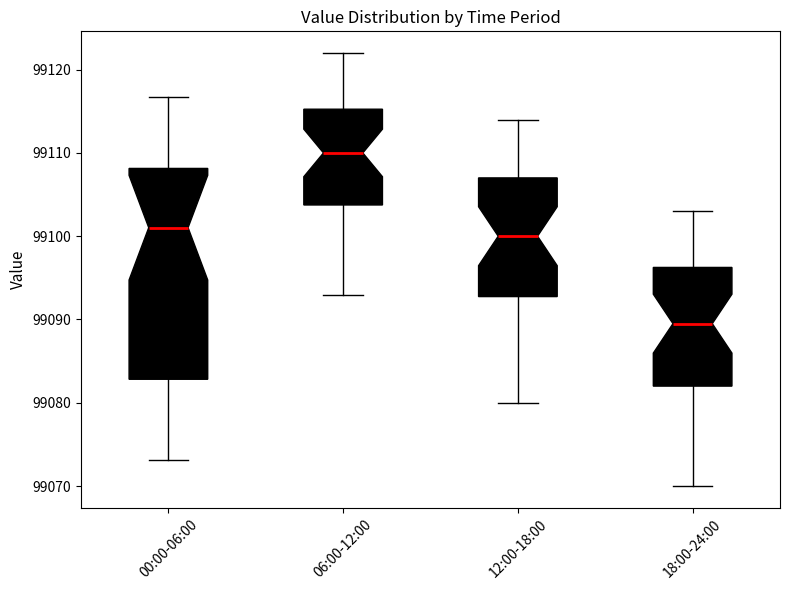

Where is the upper edge of the box for 12:00-18:00 on the y-axis? The values are not printed on the chart, so give them approximately, as read against the axis.

99107